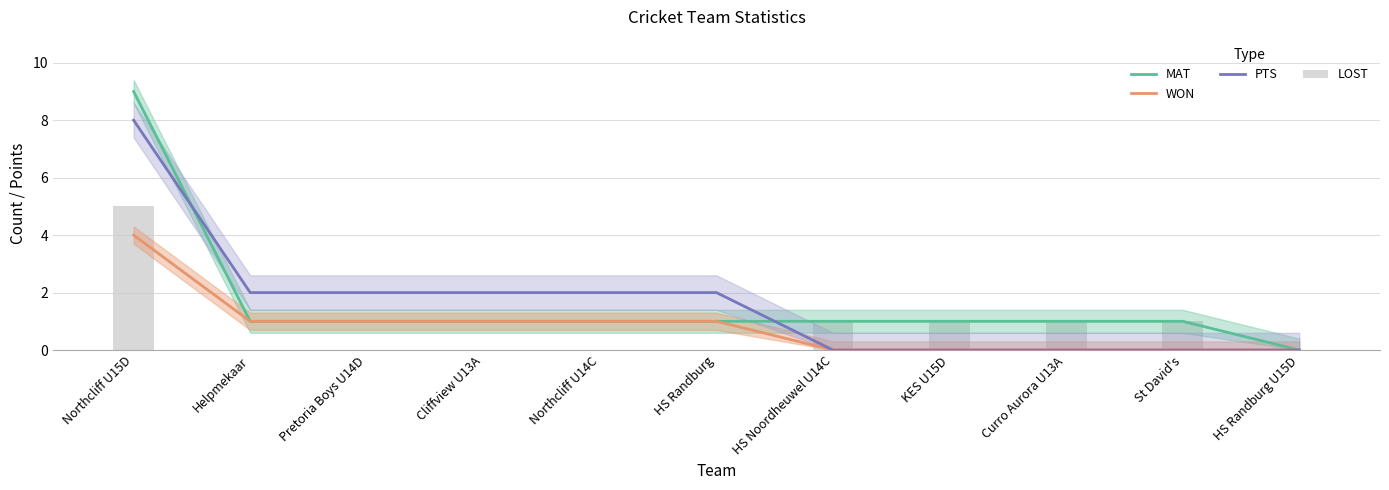

What position from the left is Pretoria Boys U14D?

3